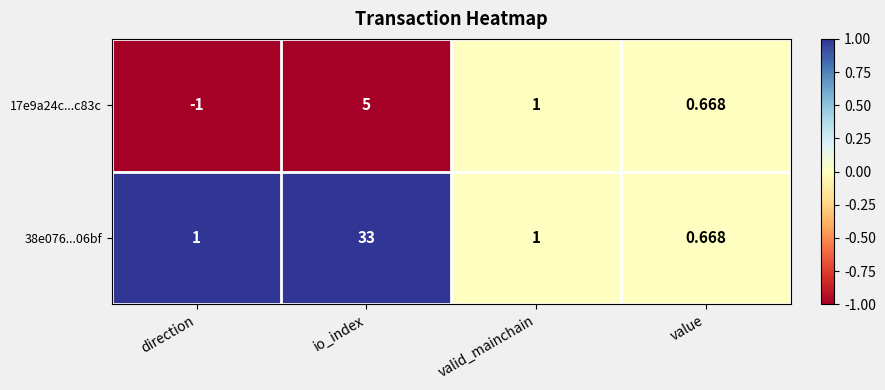

Which series has the largest total across all categories?

38e076...06bf